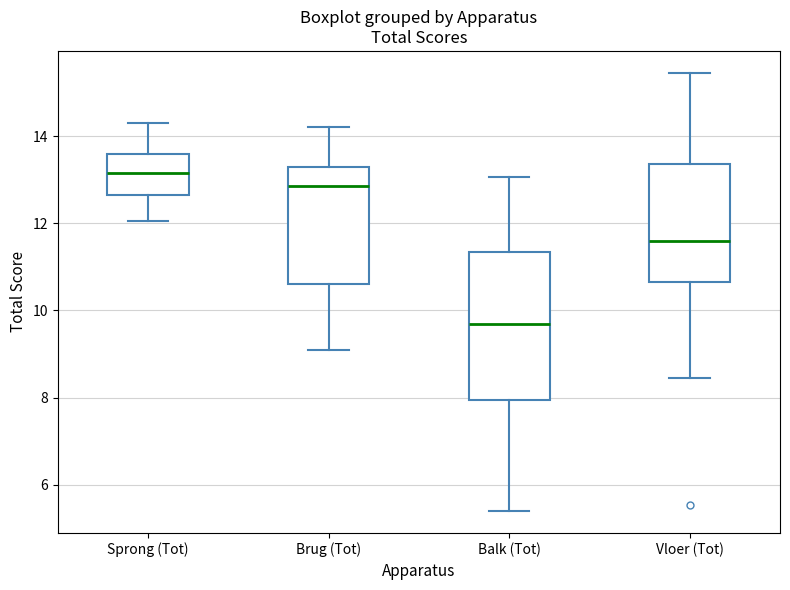

Reading left to right, read every box against the y-axis: the position of its median line, the range the box covers, and the ends of its whiskers. The values are not printed on the chart, so give them approximately, as read against the axis.

Sprong (Tot): median 13.2, box 12.6 to 13.6, whiskers 12.0 to 14.4
Brug (Tot): median 12.8, box 10.6 to 13.4, whiskers 9.2 to 14.2
Balk (Tot): median 9.8, box 8.0 to 11.4, whiskers 5.4 to 13.0
Vloer (Tot): median 11.6, box 10.6 to 13.4, whiskers 8.4 to 15.4